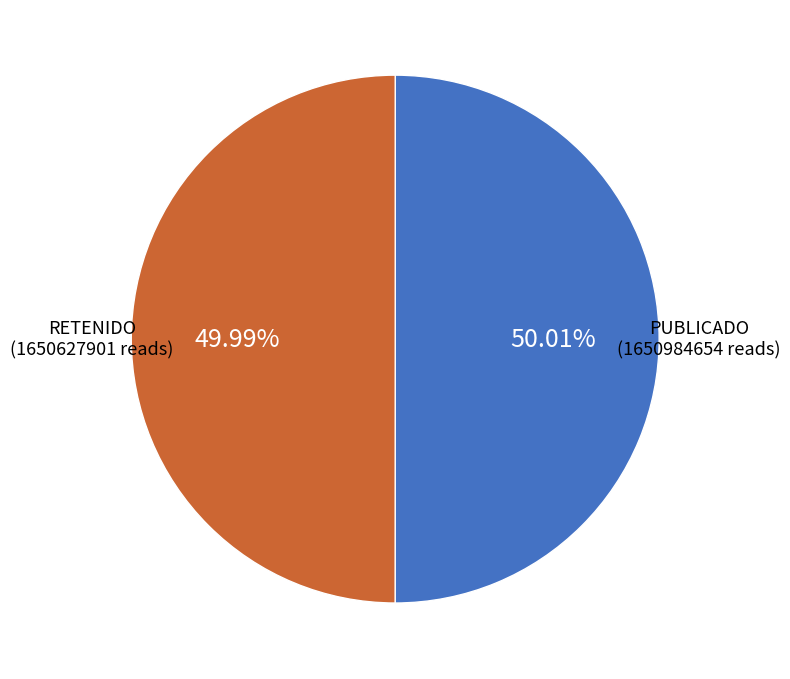

How many segments does this pie chart have?

2